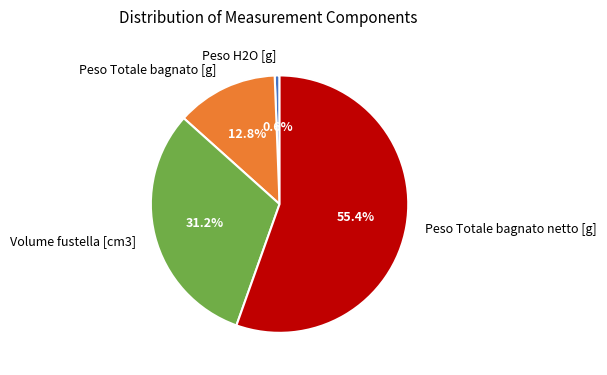

Which has a higher value, Peso H2O [g] or Peso Totale bagnato [g]?

Peso Totale bagnato [g]